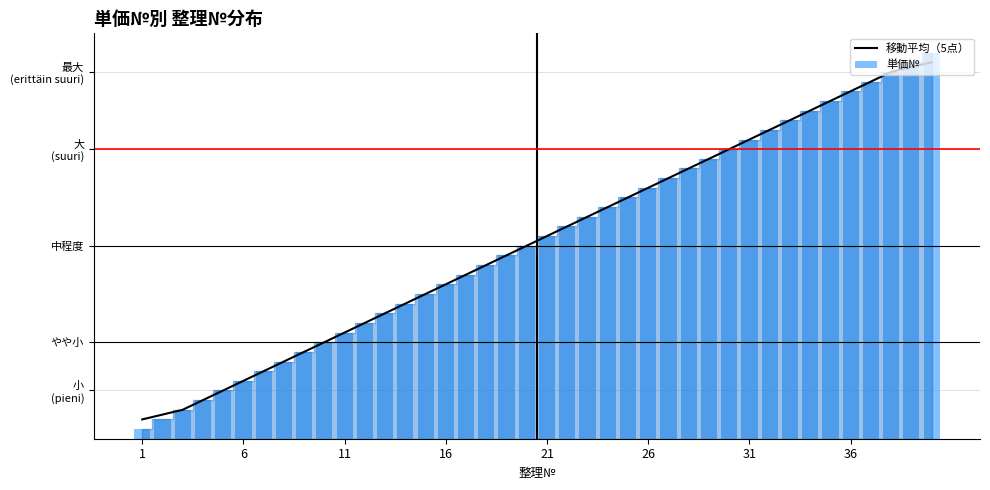

Reading left to right, transcribe all the data shown in this chart.

移動平均（5点）: 2.0	2.5	3.0	4.0	5.0	6.0	7.0	8.0	9.0	10.0	11.0	12.0	13.0	14.0	15.0	16.0	17.0	18.0	19.0	20.0	21.0	22.0	23.0	24.0	25.0	26.0	27.0	28.0	29.0	30.0	31.0	32.0	33.0	34.0	35.0	36.0	37.0	38.0	38.5	39.0
単価№: 1.0	2.0	3.0	4.0	5.0	6.0	7.0	8.0	9.0	10.0	11.0	12.0	13.0	14.0	15.0	16.0	17.0	18.0	19.0	20.0	21.0	22.0	23.0	24.0	25.0	26.0	27.0	28.0	29.0	30.0	31.0	32.0	33.0	34.0	35.0	36.0	37.0	38.0	39.0	40.0